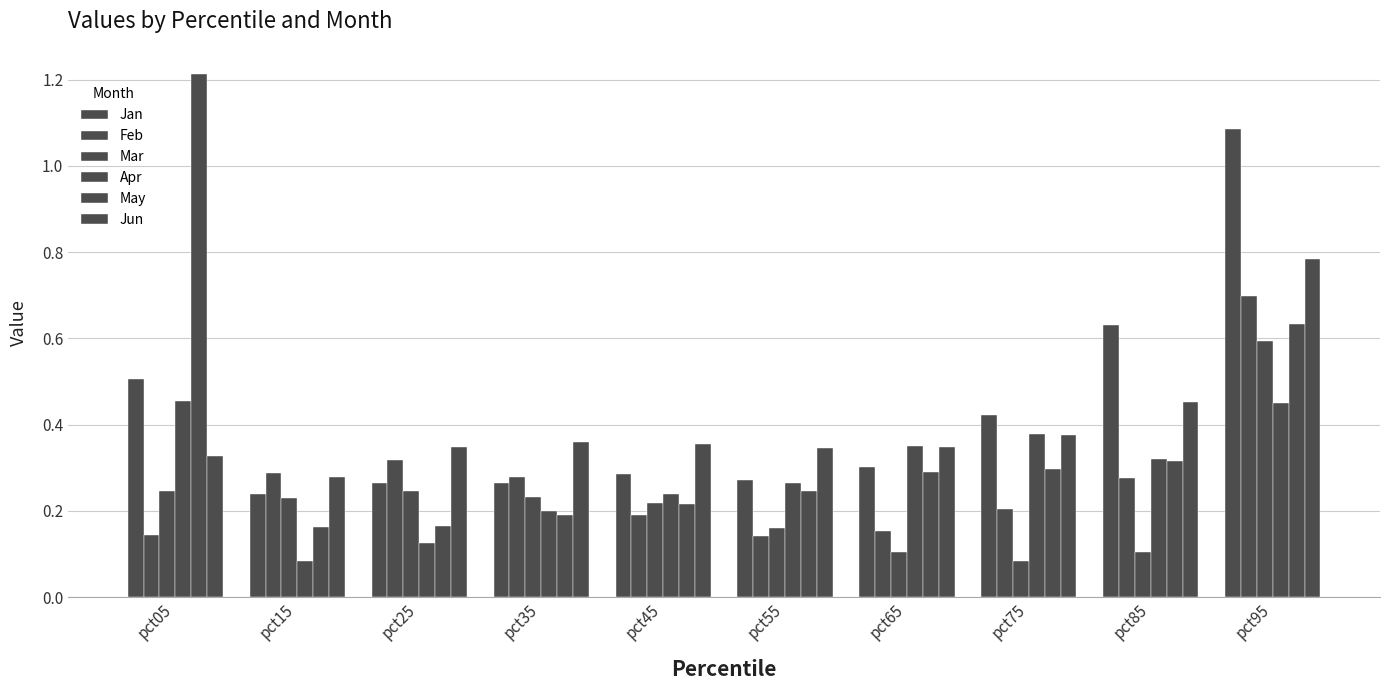

Between pct05 and pct55, which series saw the biggest shift?

May